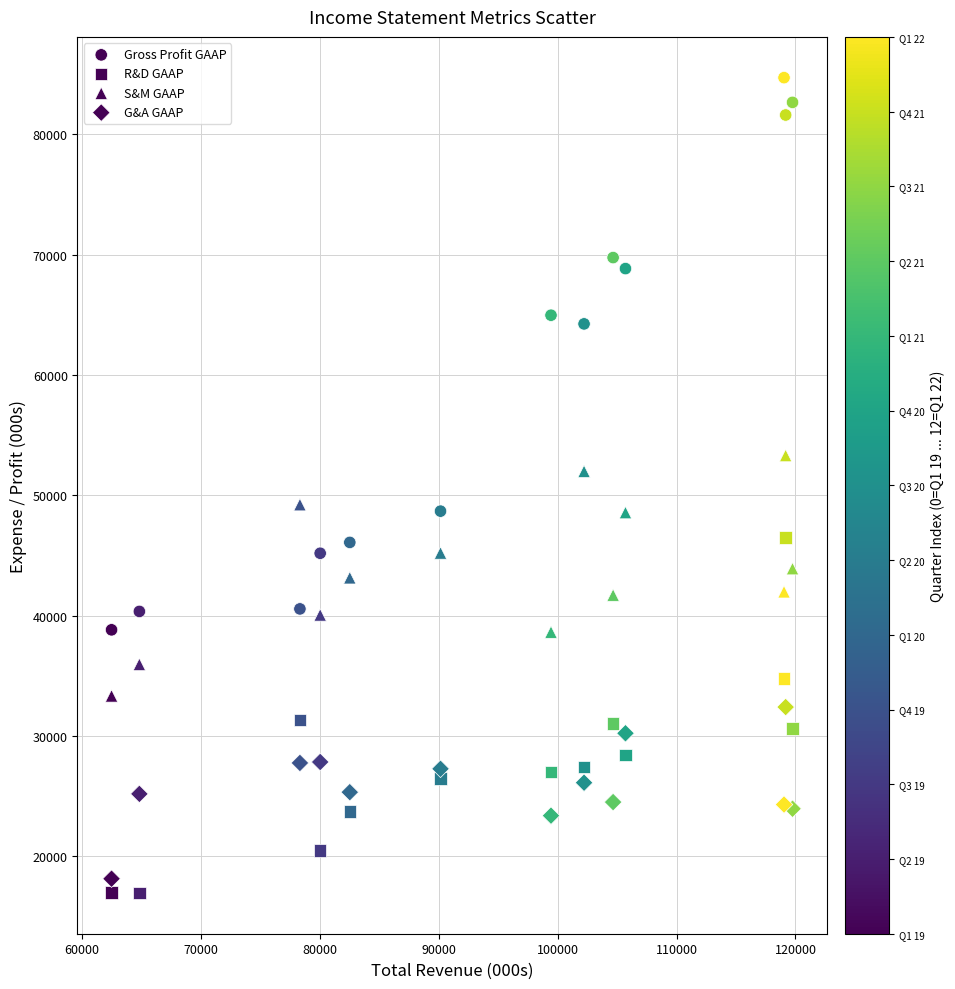

How many points are shown in the scatter plot?

52